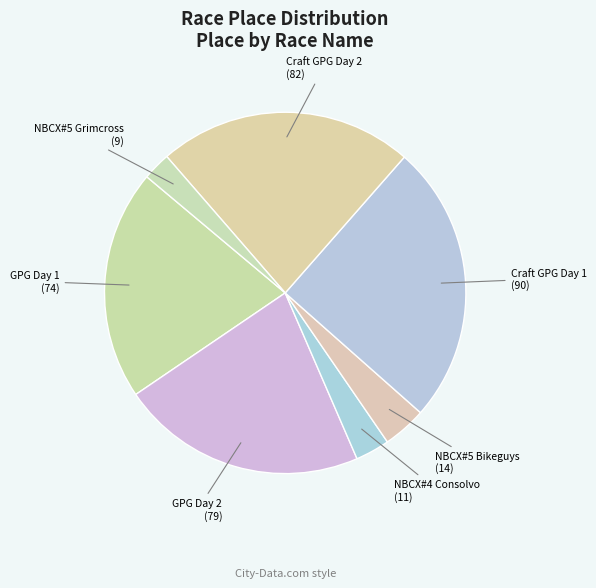

How many slices are in this pie chart?

7